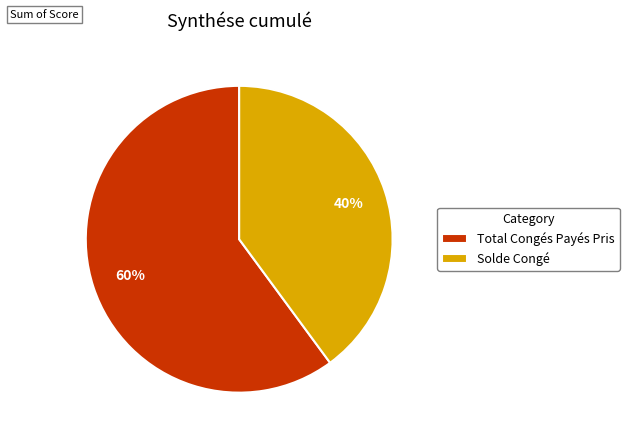

Combined, do Solde Congé and Total Congés Payés Pris account for over 50%?

Yes